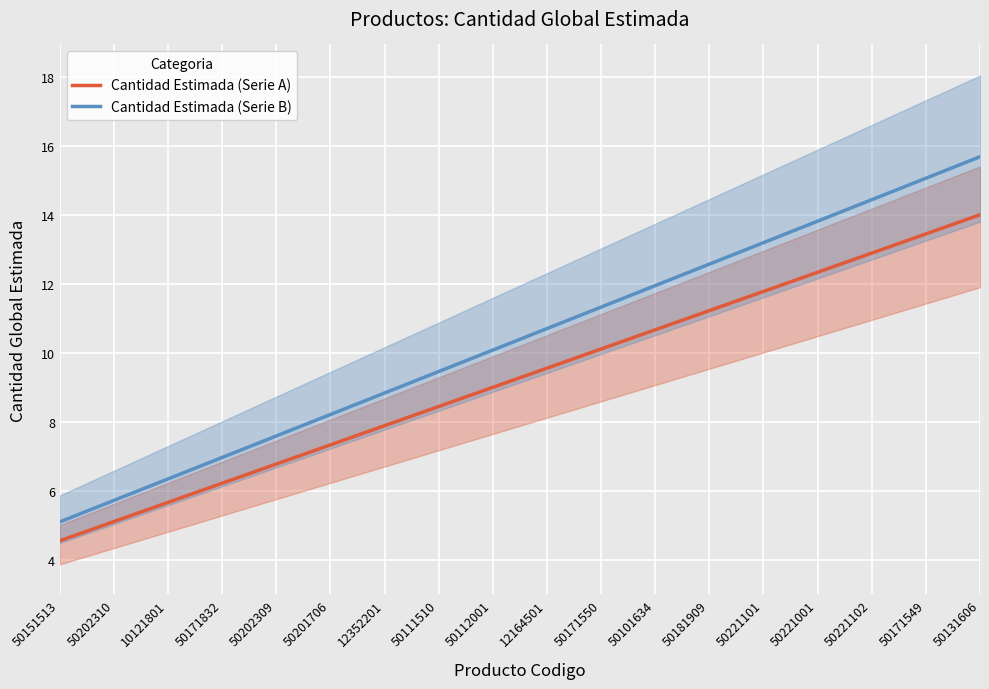

Read the Cantidad Estimada (Serie B) value at 10121801.

6.3